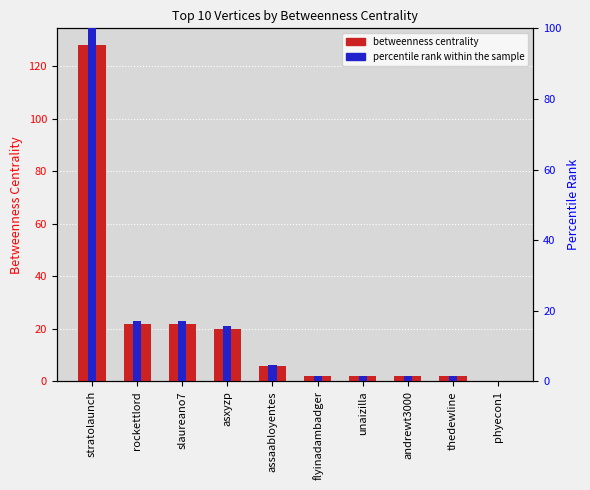

At which category is the sum across all series the highest?

stratolaunch